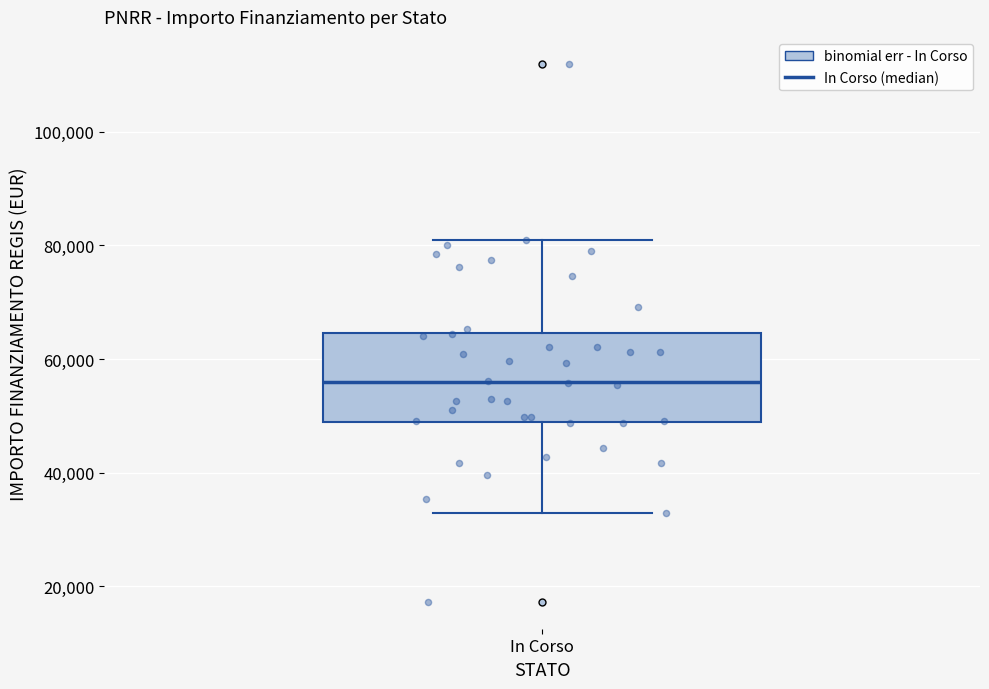

Where does the median line of the box for In Corso sit on the y-axis? The values are not printed on the chart, so give them approximately, as read against the axis.

56000